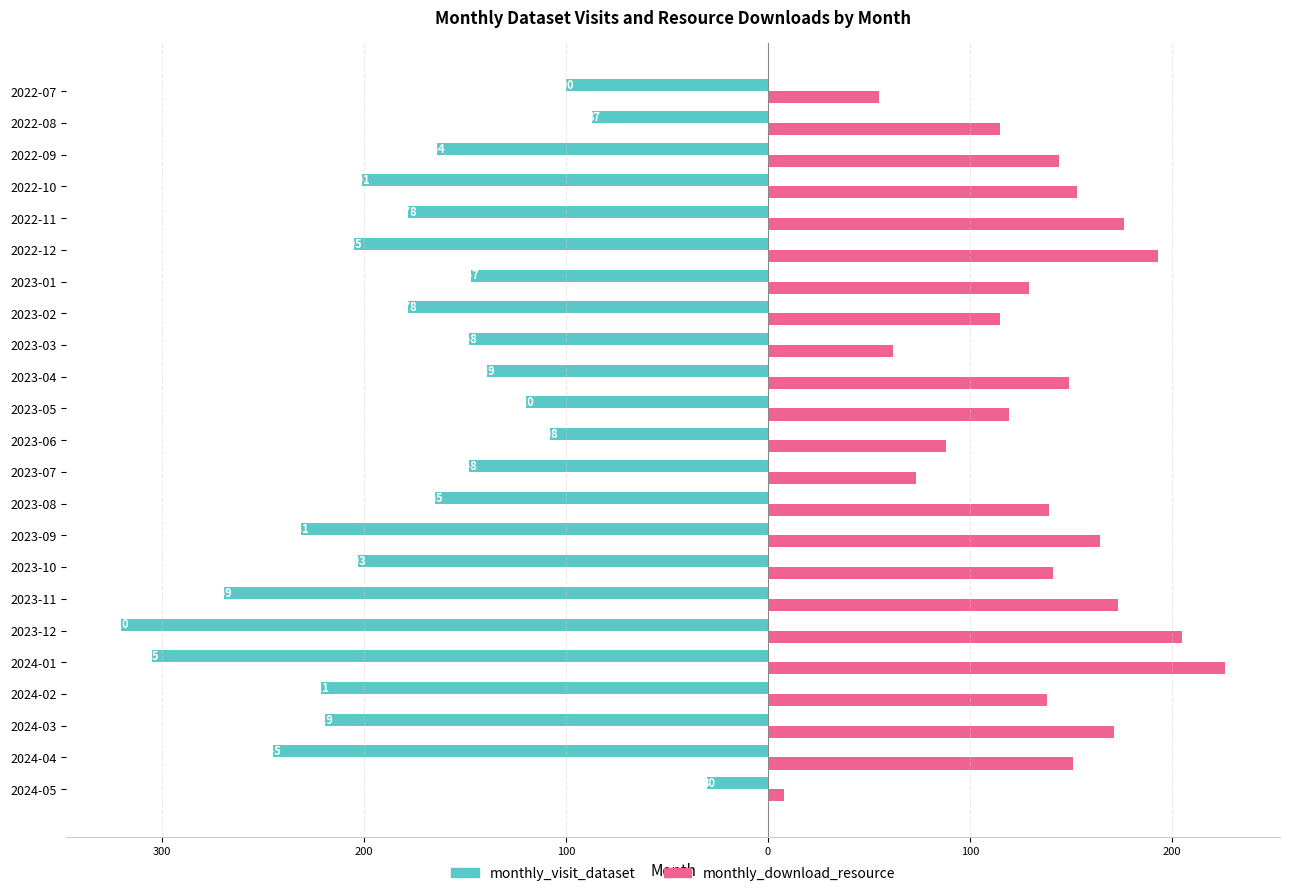

What is the value of the monthly_download_resource bar at the 13th from the left?

73